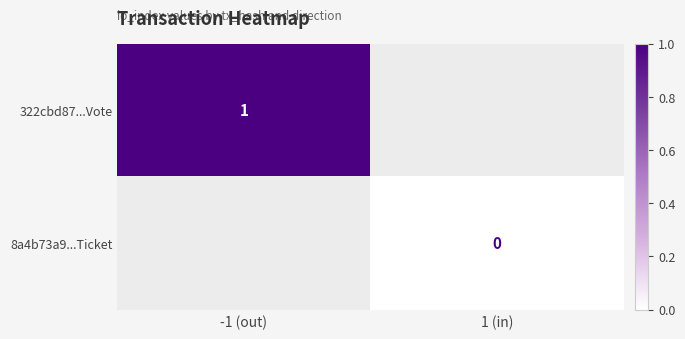

Which has a higher value, 1 (in) or -1 (out)?

-1 (out)